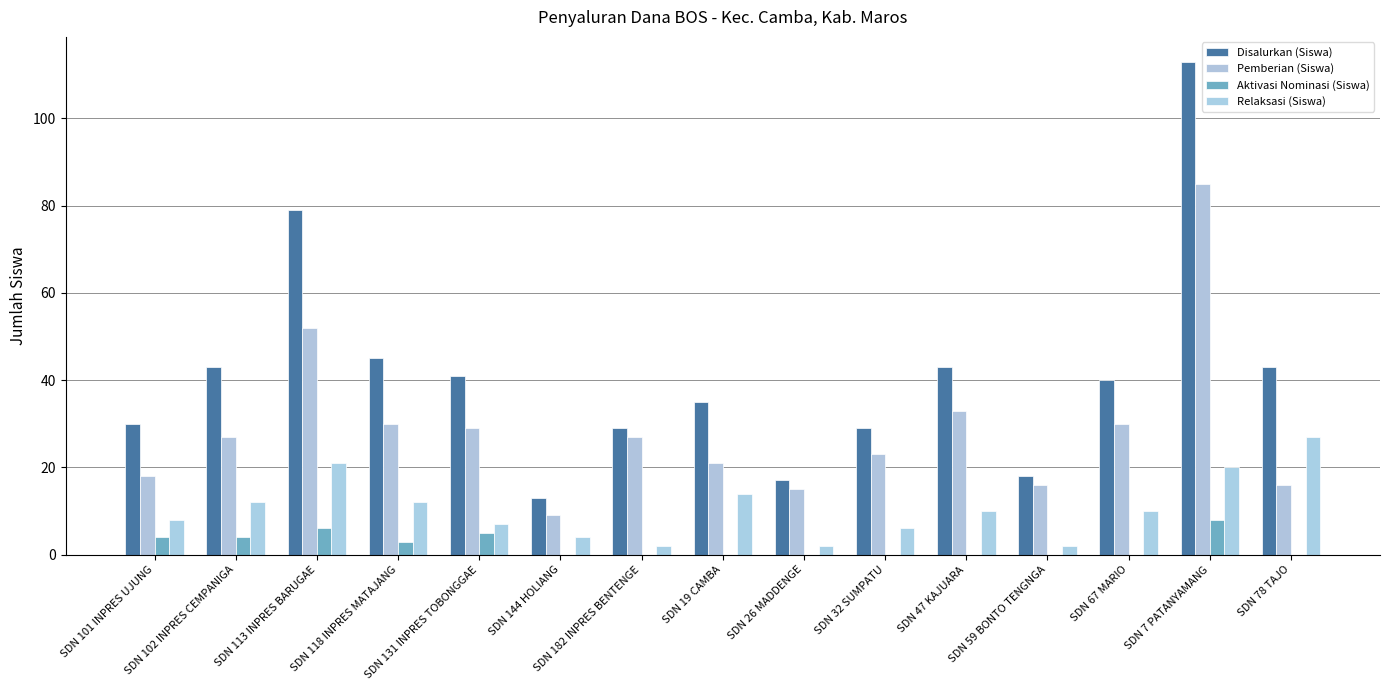

Are the bars grouped side by side (vs. stacked)?

Yes